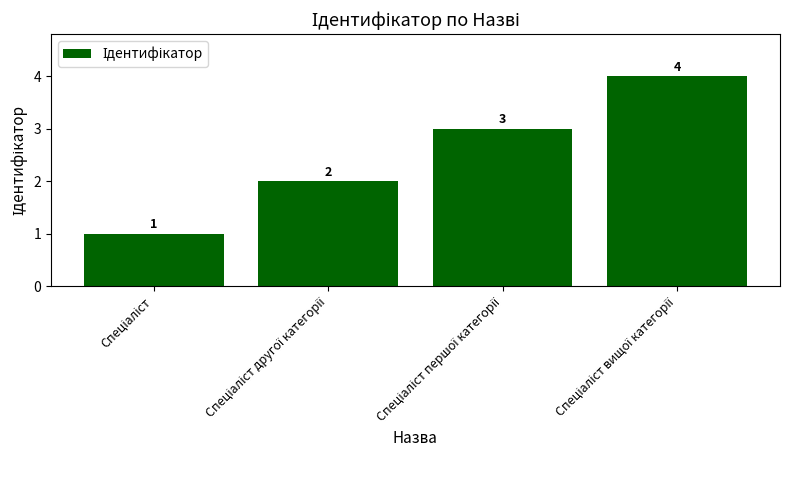

Reading left to right, list all the values displayed in this chart.

1	2	3	4